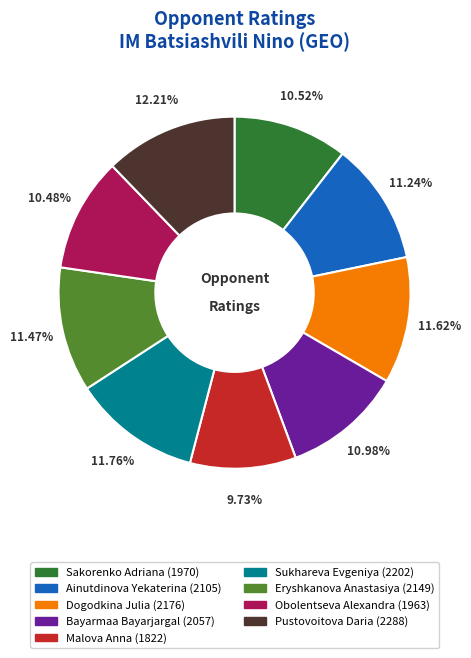

Do Dogodkina Julia and Malova Anna together represent more than half of the pie?

No